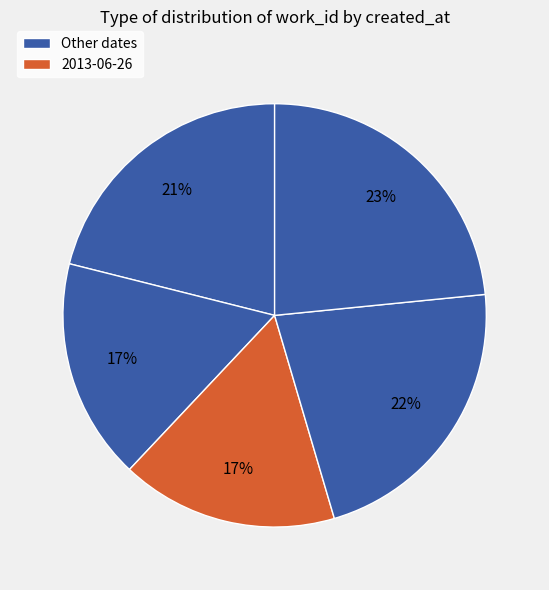

Count the number of slices in the pie.

5